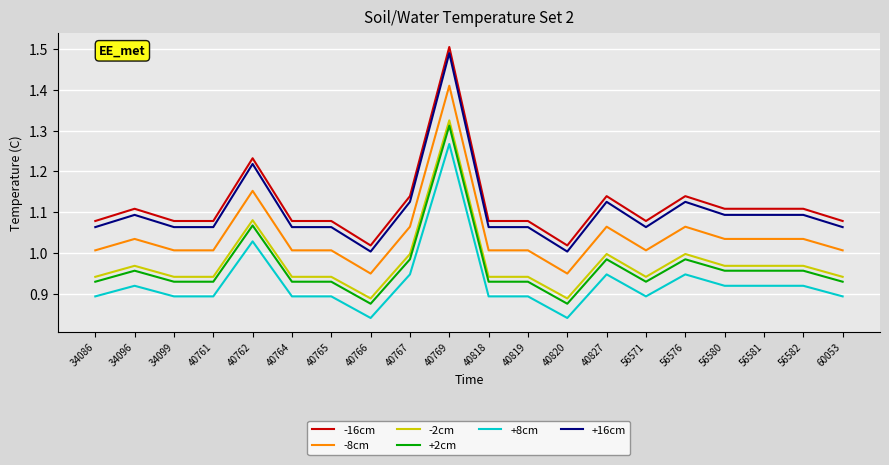

Which label corresponds to the largest value in the chart?

40769